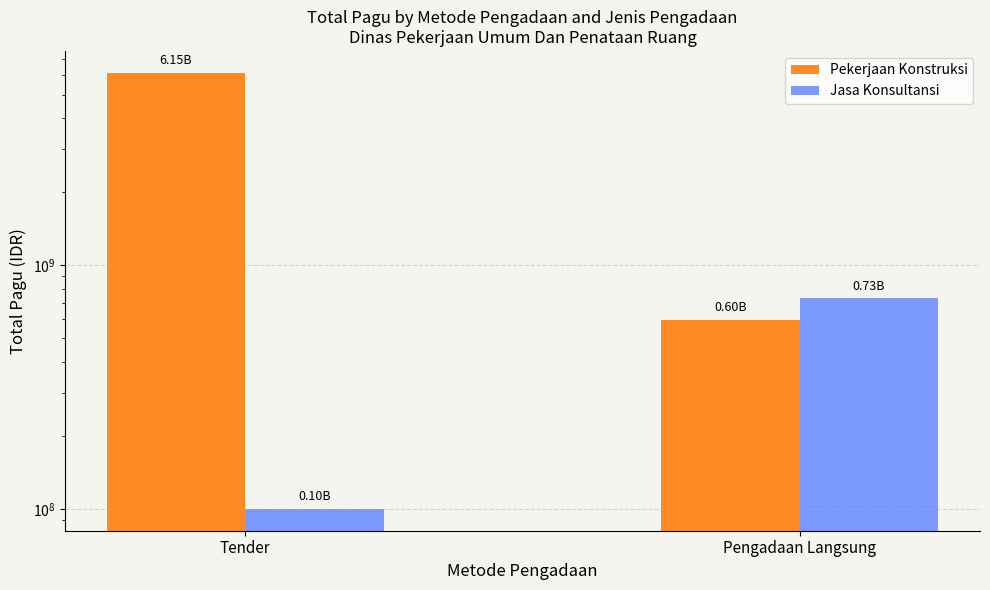

What is the difference between the Pekerjaan Konstruksi values at Tender and Pengadaan Langsung?

5548910780